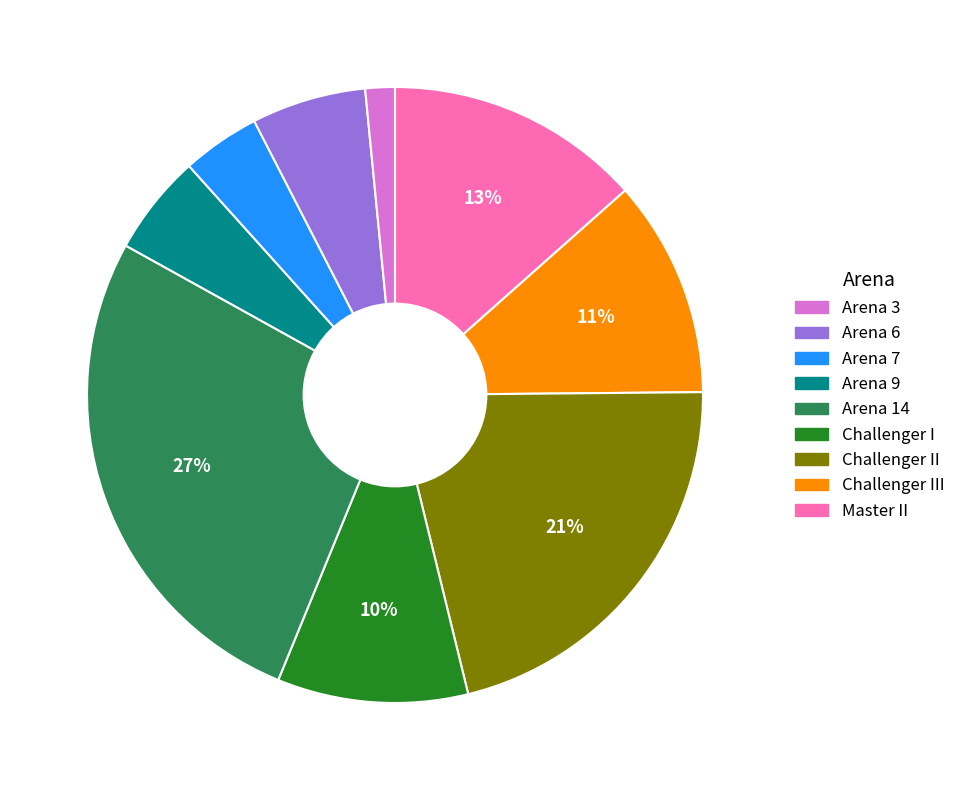

Is there any slice that represents more than half of the pie?

No